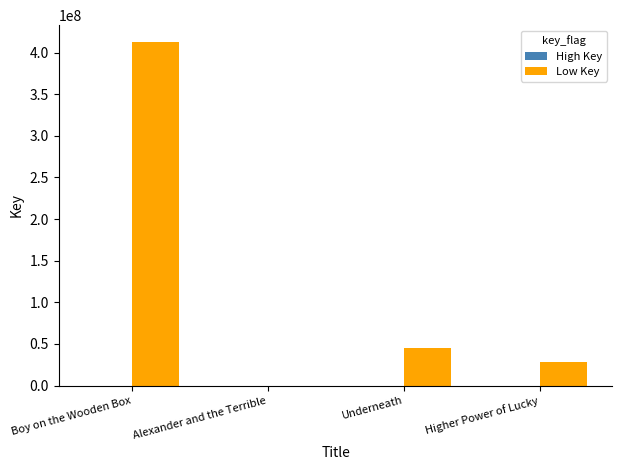

Between Boy on the Wooden Box and Underneath, which series saw the biggest shift?

Low Key